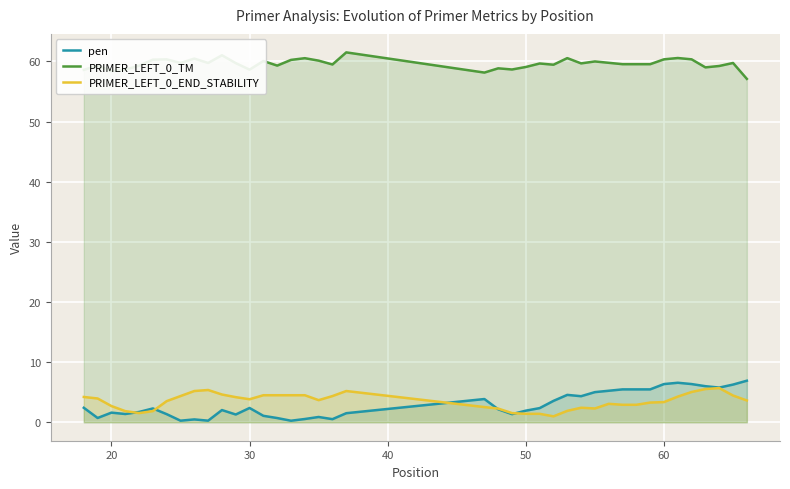

Which series has the largest total across all categories?

PRIMER_LEFT_0_TM